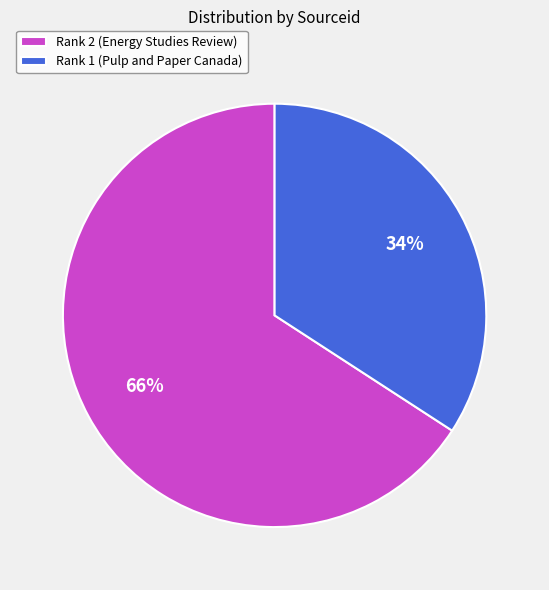

Which slice represents more than half of the pie?

Rank 2 (Energy Studies Review)